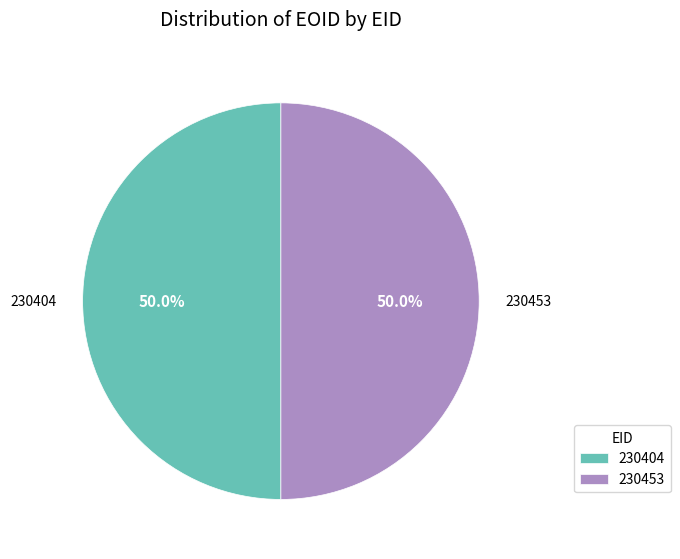

What is the ratio of the value at 230404 to the value at 230453?

1.0